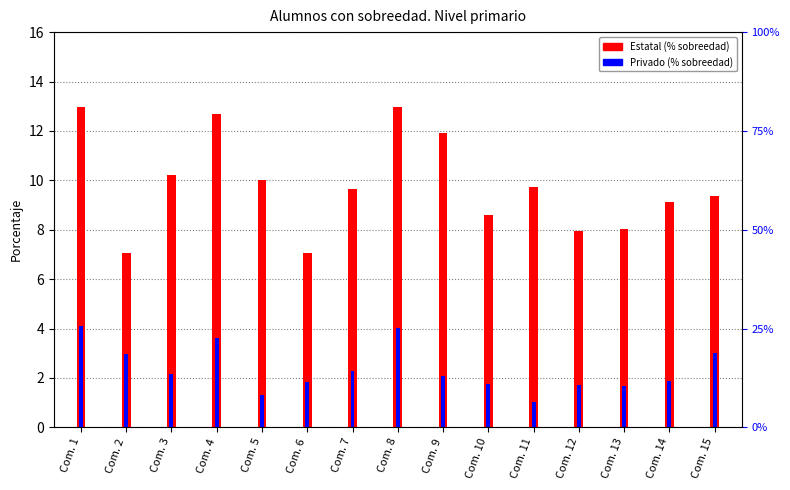

What is the sum of all Estatal values?

147.3